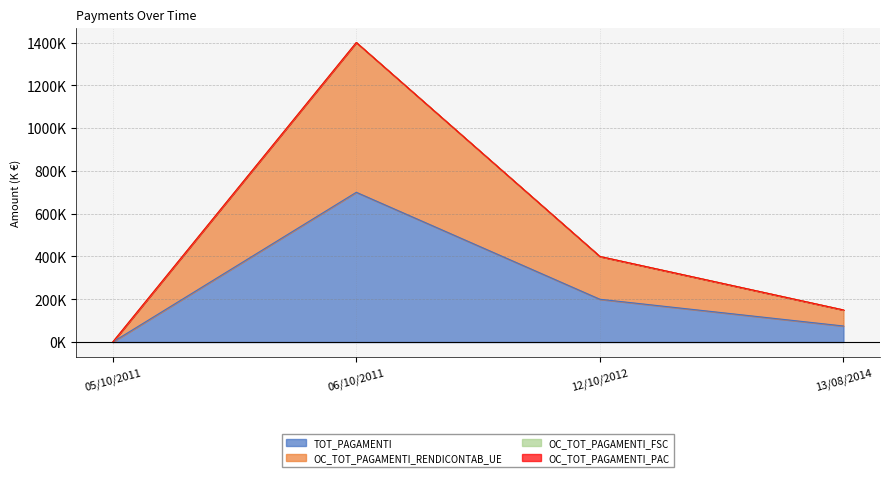

What position from the left is 13/08/2014?

4